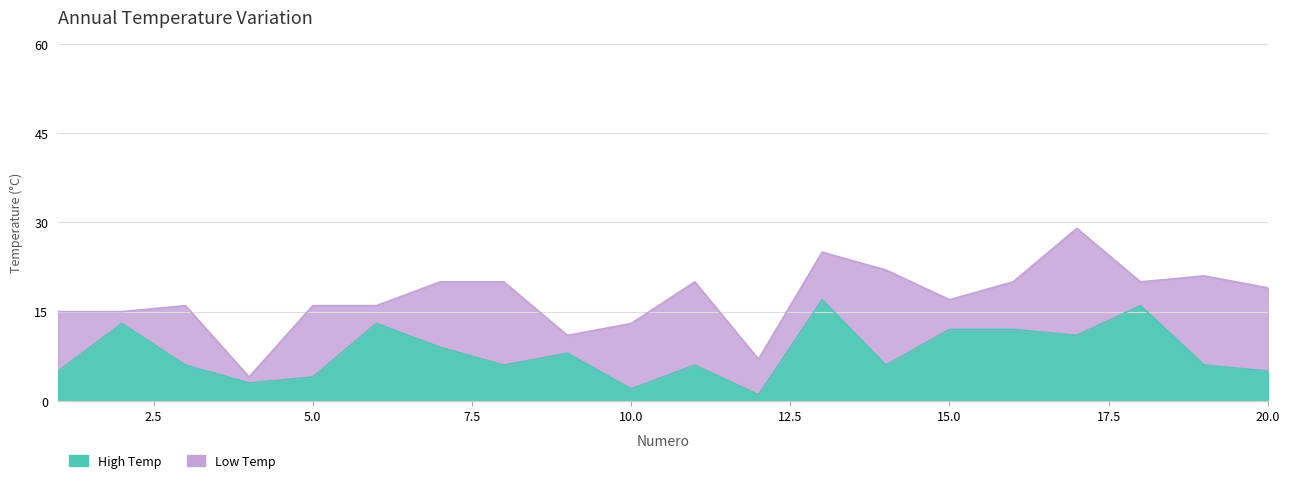

What is the difference between the second highest and second lowest values?

14